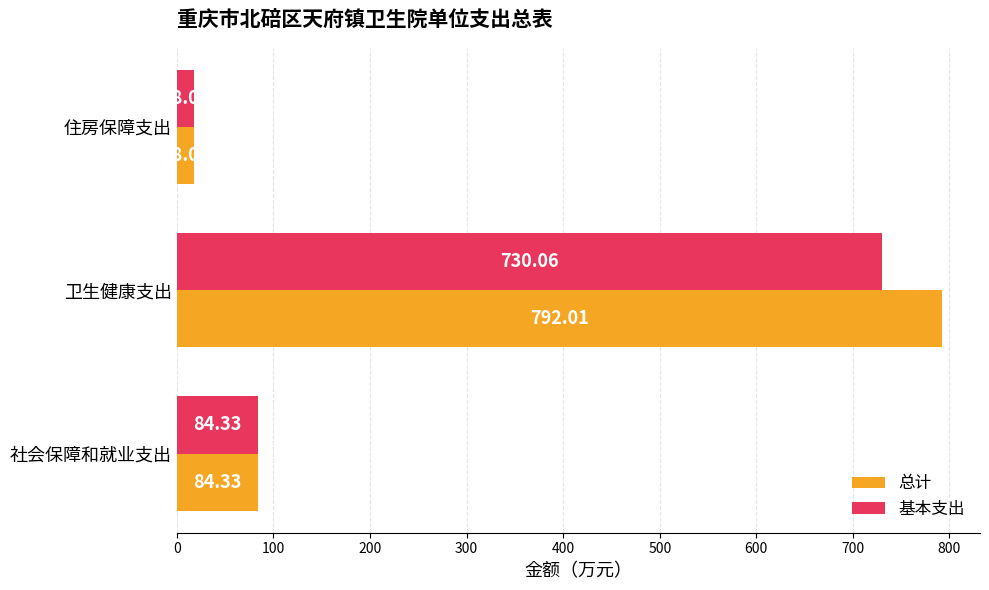

List the series in order of their overall mean, lowest first.

基本支出, 总计